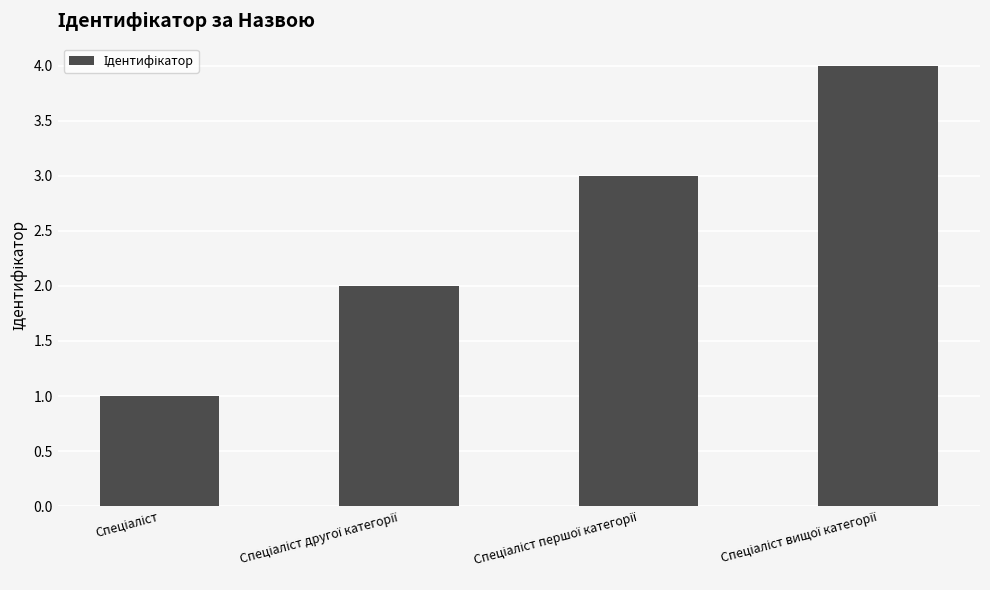

What is the greatest value displayed?

4